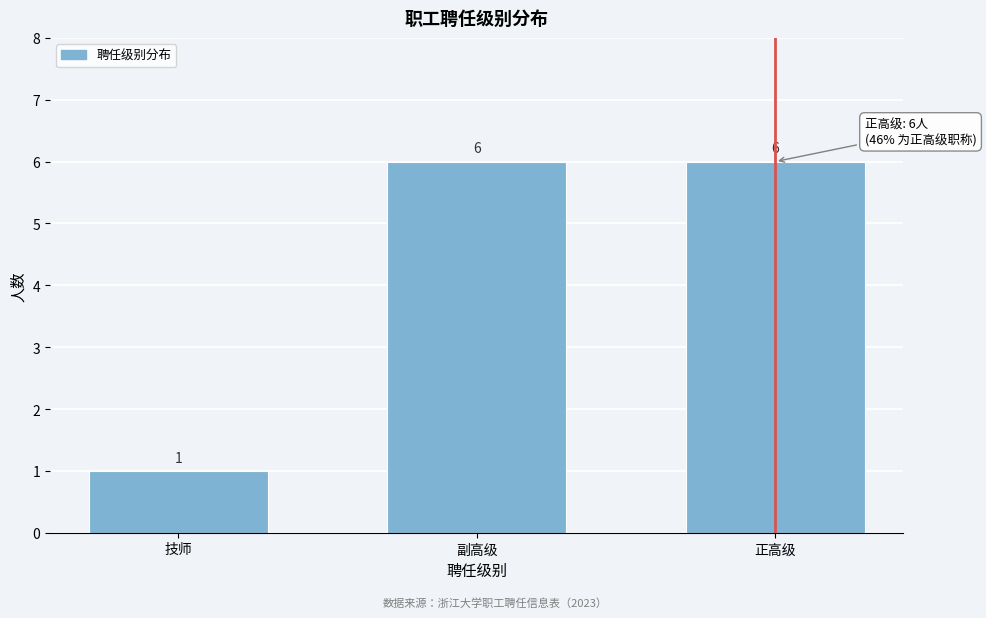

Reading right to left, extract all data points from this chart.

6	6	1